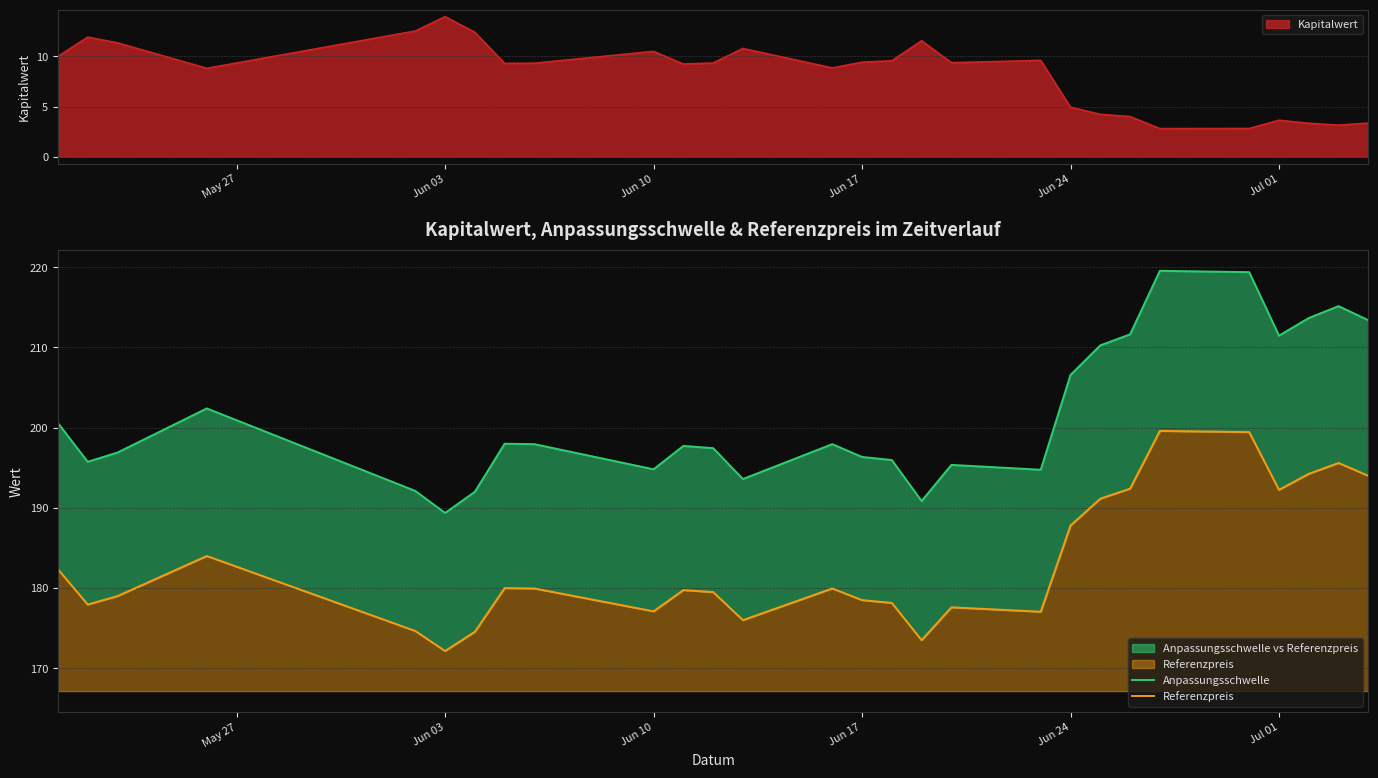

At how many categories does at least one series exceed 190?

27